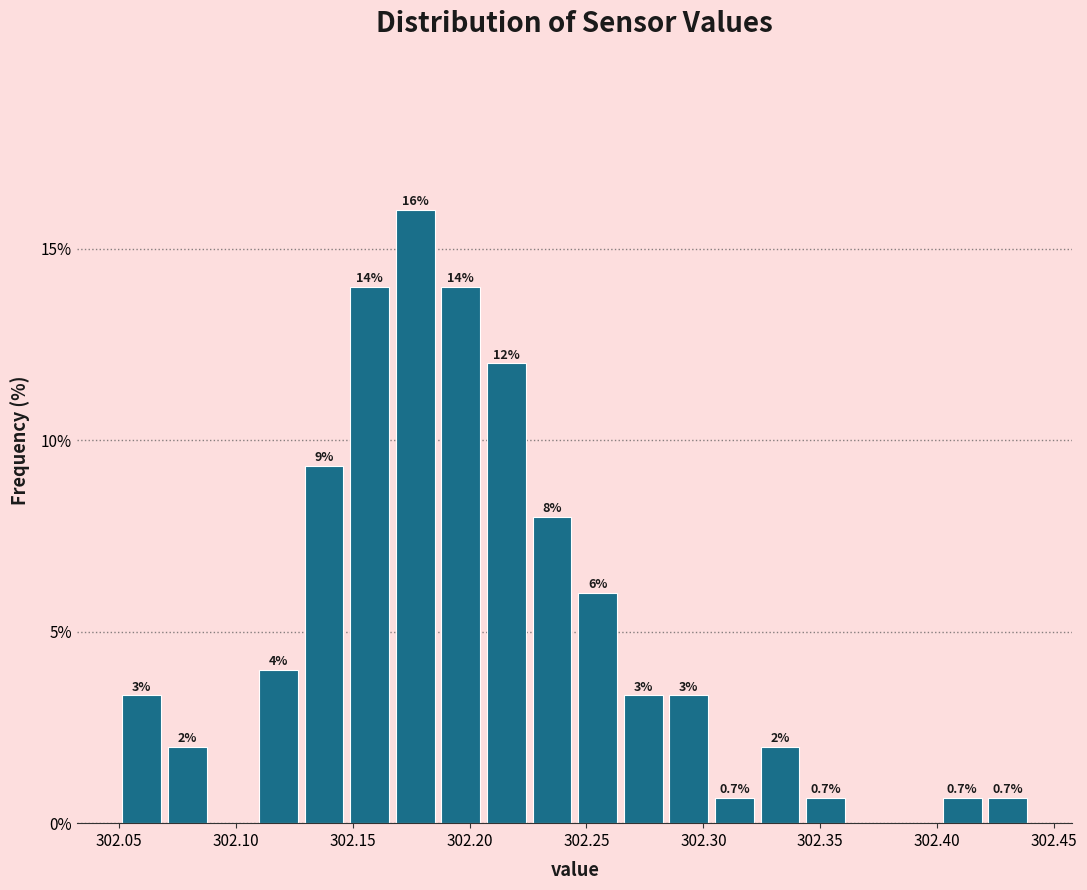

Around what value on the x-axis is the tallest bar? Give the approximate position of its centre, as read against the axis.

302.175